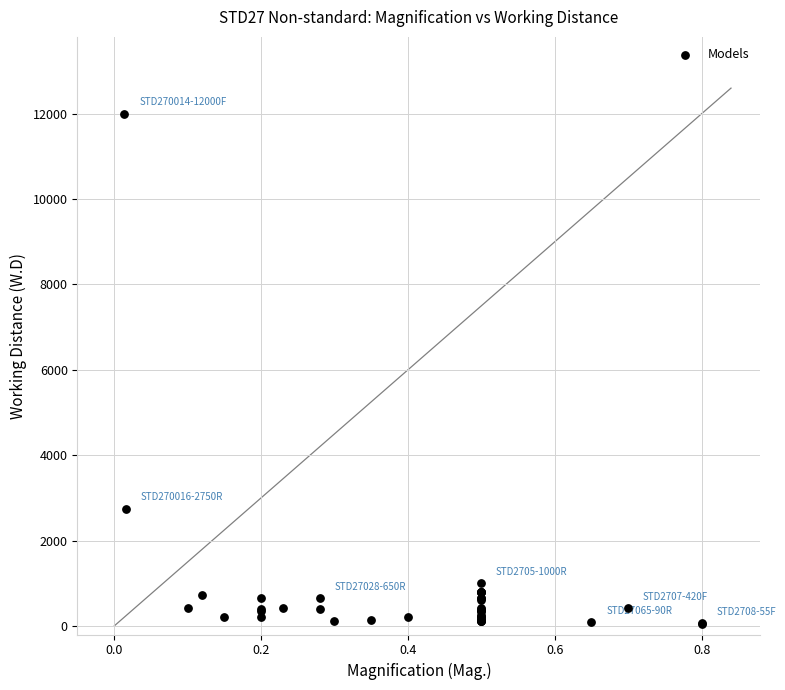

What Y value in the scatter plot is closest to 6027?

2750